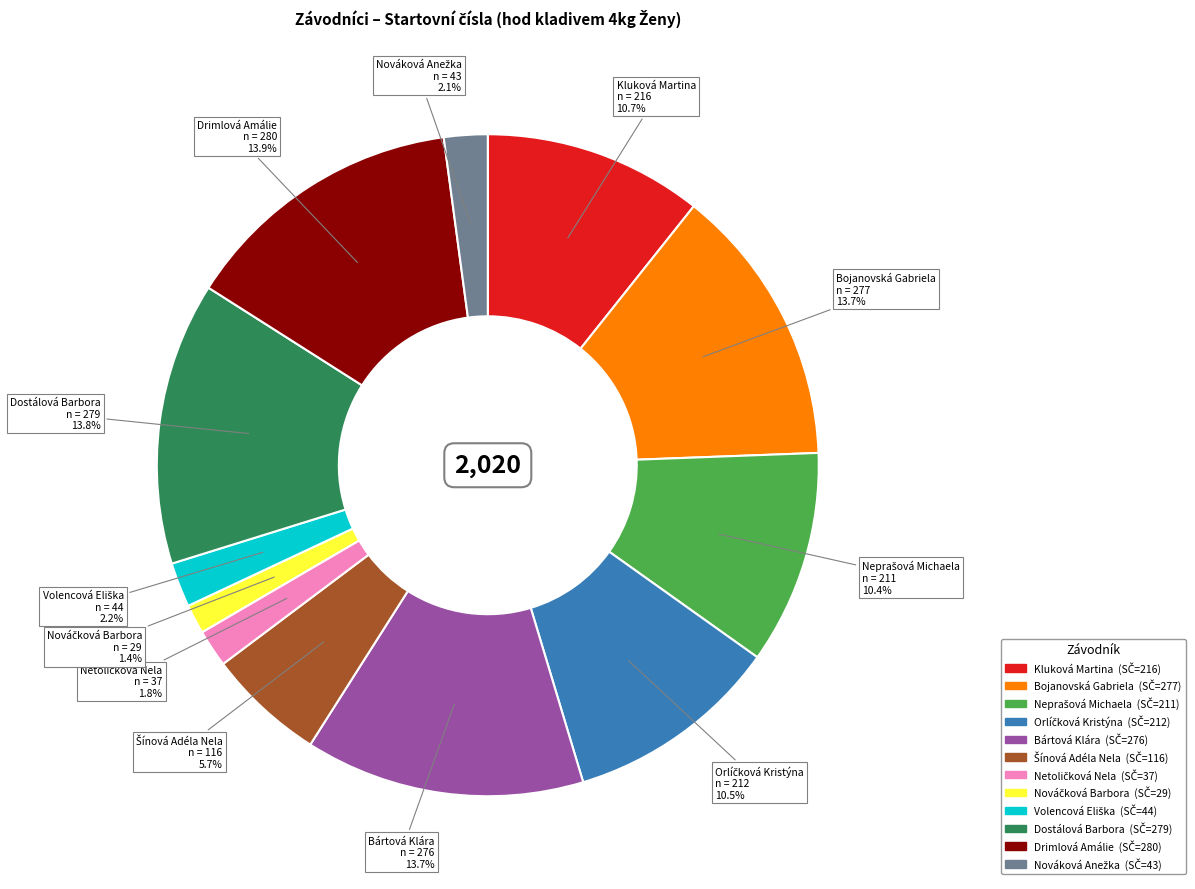

Is there any slice that represents more than half of the pie?

No